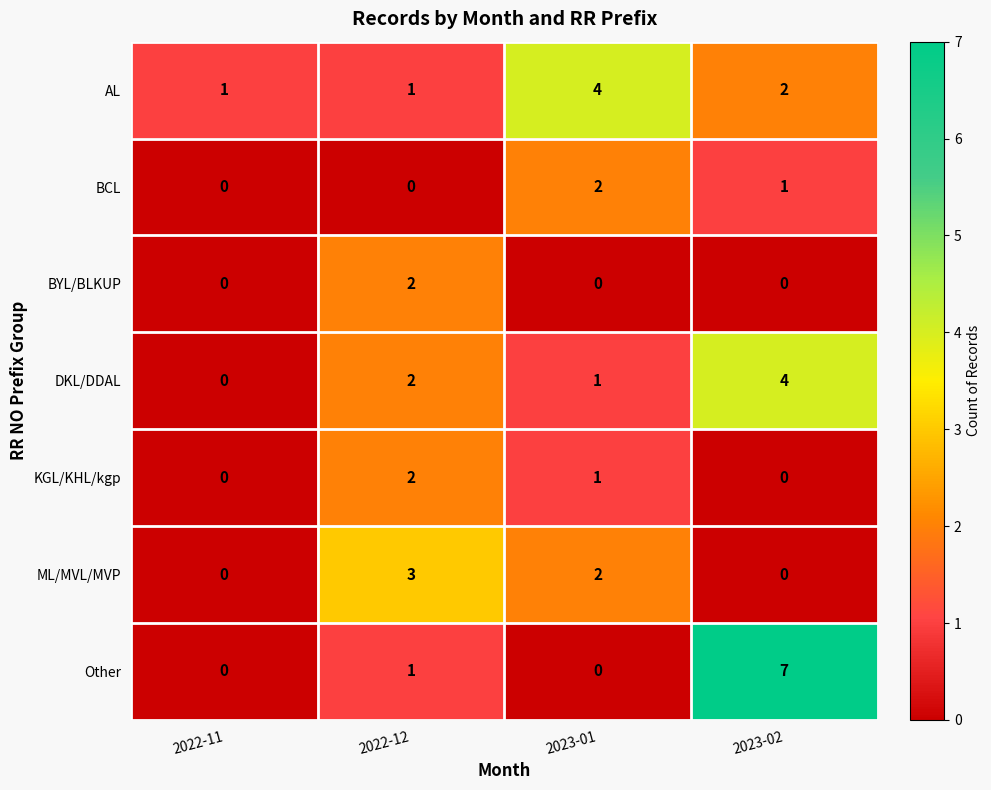

Which category has the highest value in the ML/MVL/MVP series?

2022-12